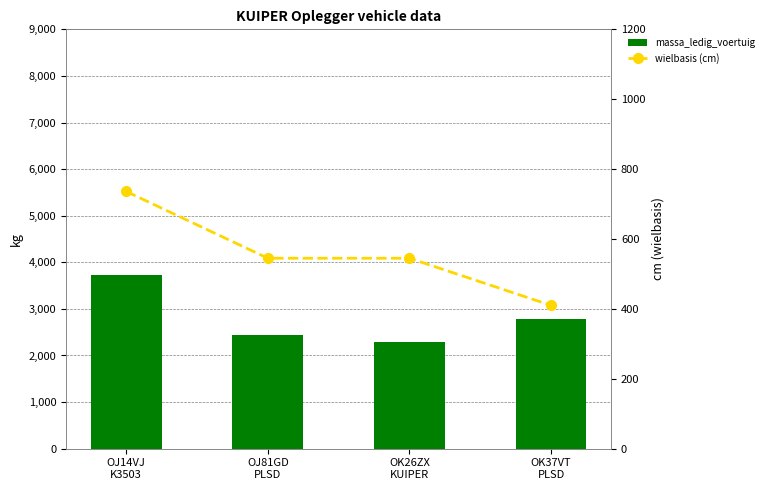

Is the value of massa_ledig_voertuig at OJ81GD
PLSD greater than the value of wielbasis (cm) at OJ81GD
PLSD?

Yes